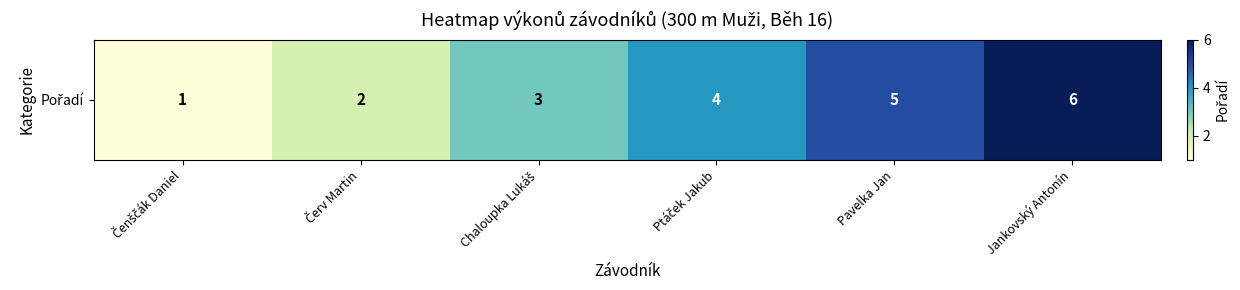

What is the sum of all values?

21